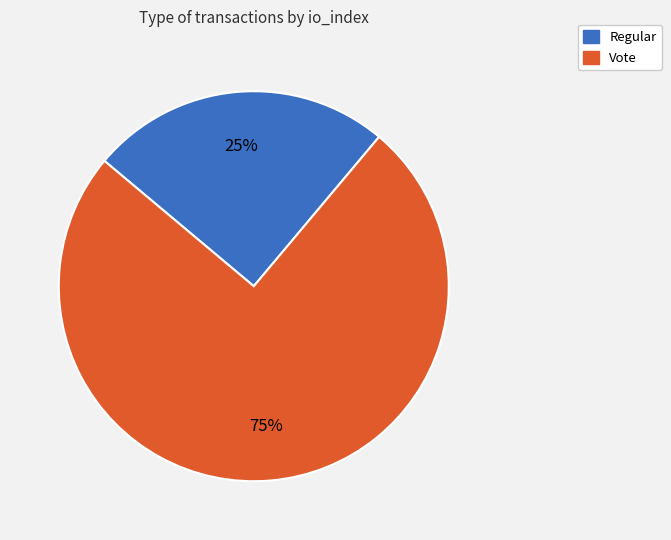

What is the largest slice in the pie chart?

Vote